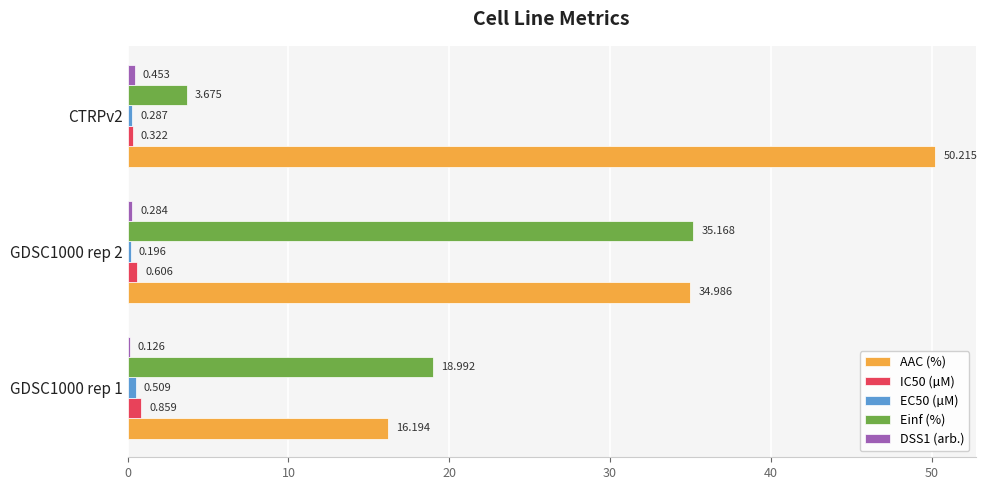

Which series has the largest range (max minus min)?

AAC (%)